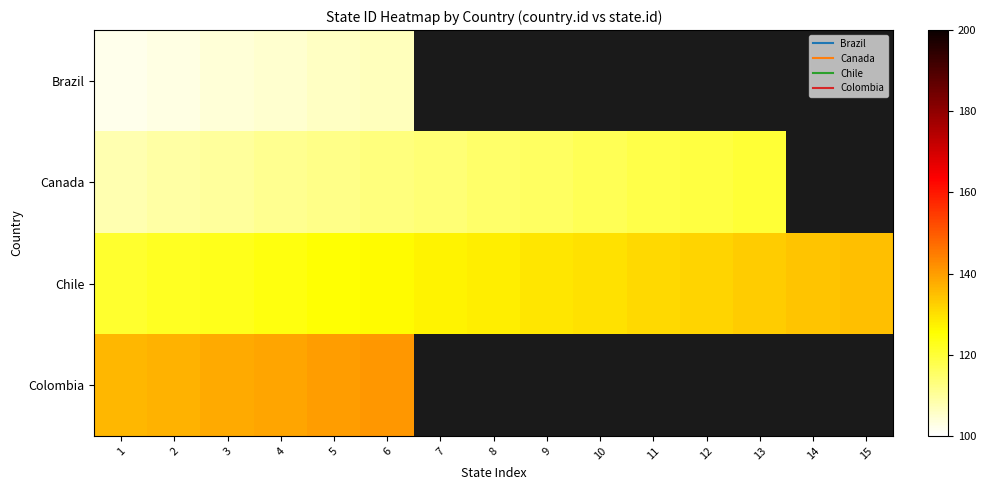

Where is Brazil nearest to the value 104?

3